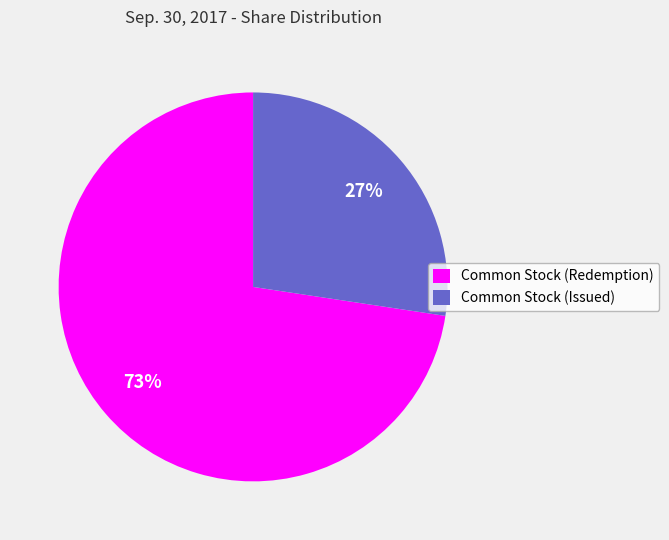

Is the sum of Common Stock (Issued) and Common Stock (Redemption) greater than half?

Yes